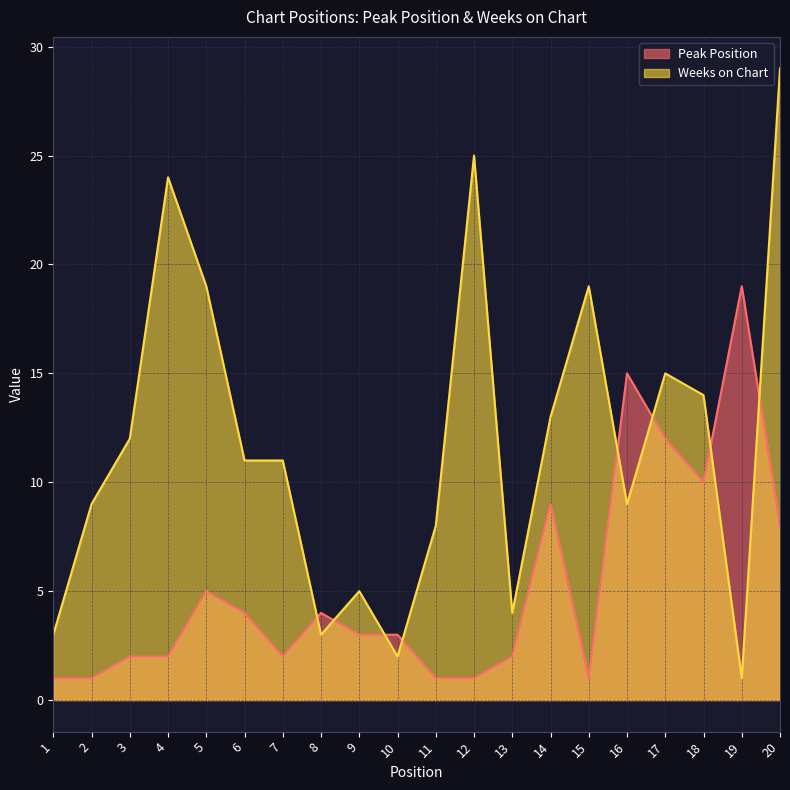

Is it true that Peak Position equals 2 at 13?

True